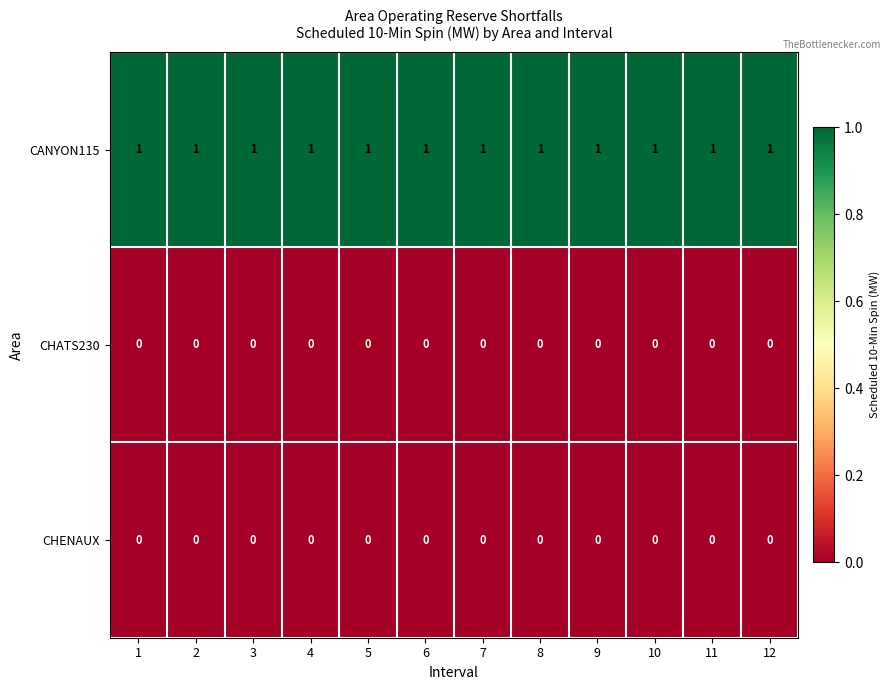

Which series has the largest total across all categories?

CANYON115